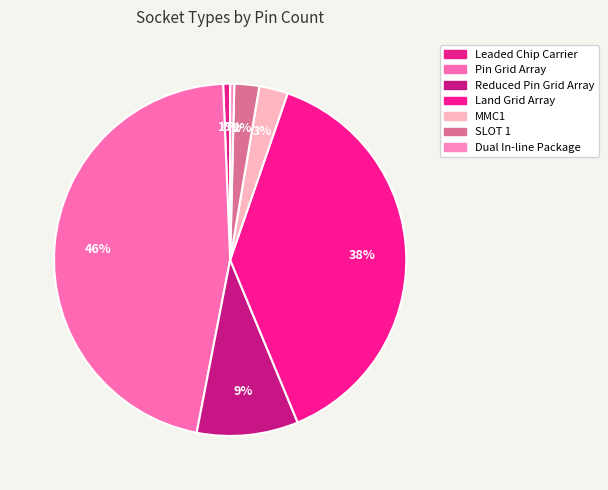

Which category has the biggest portion of the pie?

Pin Grid Array